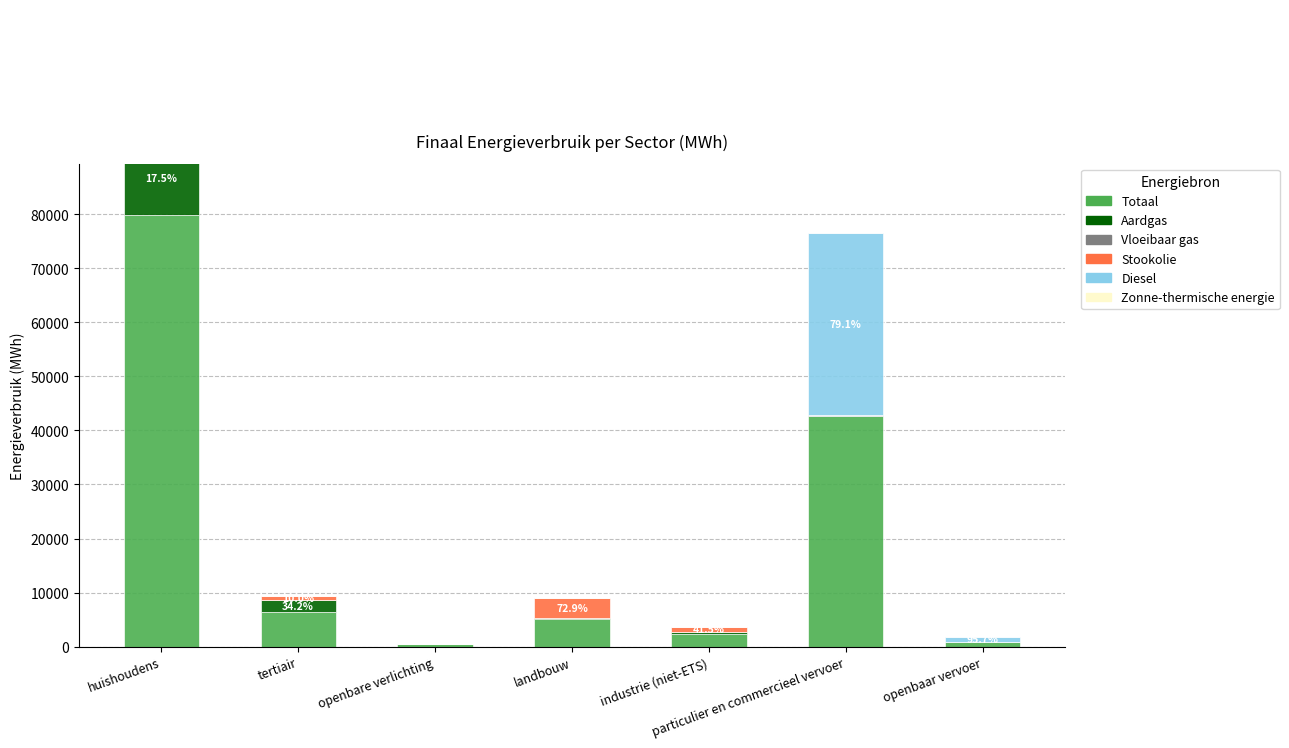

Reading left to right, extract all data points from this chart.

Totaal: huishoudens=79783.7	tertiair=6416.9	openbare verlichting=504.4	landbouw=5106.3	industrie (niet-ETS)=2371.8	particulier en commercieel vervoer=42649.2	openbaar vervoer=878.1
Aardgas: huishoudens=13926.5	tertiair=2196.2	openbare verlichting=0.0	landbouw=131.7	industrie (niet-ETS)=279.8	particulier en commercieel vervoer=4.7	openbaar vervoer=0.0
Vloeibaar gas: huishoudens=2539.1	tertiair=48.3	openbare verlichting=0.0	landbouw=13.6	industrie (niet-ETS)=88.5	particulier en commercieel vervoer=140.5	openbaar vervoer=0.0
Stookolie: huishoudens=41513.5	tertiair=642.8	openbare verlichting=0.0	landbouw=3720.5	industrie (niet-ETS)=983.8	particulier en commercieel vervoer=0.0	openbaar vervoer=0.0
Diesel: huishoudens=0.0	tertiair=0.0	openbare verlichting=0.0	landbouw=0.0	industrie (niet-ETS)=0.0	particulier en commercieel vervoer=33740.7	openbaar vervoer=840.7
Zonne-thermische energie: huishoudens=70.4	tertiair=0.0	openbare verlichting=0.0	landbouw=0.0	industrie (niet-ETS)=0.0	particulier en commercieel vervoer=0.0	openbaar vervoer=0.0